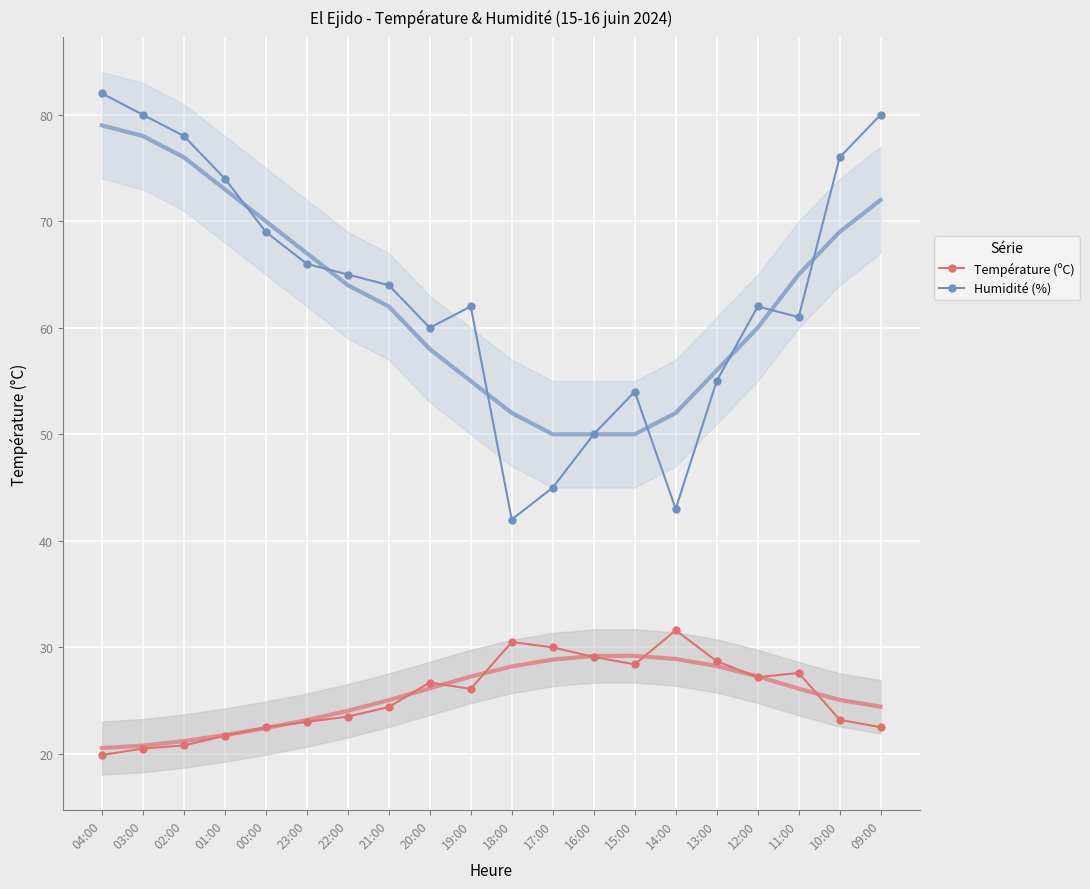

Reading left to right, what are all the values shown in this chart?

Température (ºC): 04:00=19.9	03:00=20.5	02:00=20.8	01:00=21.7	00:00=22.5	23:00=23.0	22:00=23.5	21:00=24.4	20:00=26.7	19:00=26.1	18:00=30.5	17:00=30.0	16:00=29.1	15:00=28.4	14:00=31.6	13:00=28.7	12:00=27.2	11:00=27.6	10:00=23.2	09:00=22.5
Humidité (%): 04:00=82.0	03:00=80.0	02:00=78.0	01:00=74.0	00:00=69.0	23:00=66.0	22:00=65.0	21:00=64.0	20:00=60.0	19:00=62.0	18:00=42.0	17:00=45.0	16:00=50.0	15:00=54.0	14:00=43.0	13:00=55.0	12:00=62.0	11:00=61.0	10:00=76.0	09:00=80.0